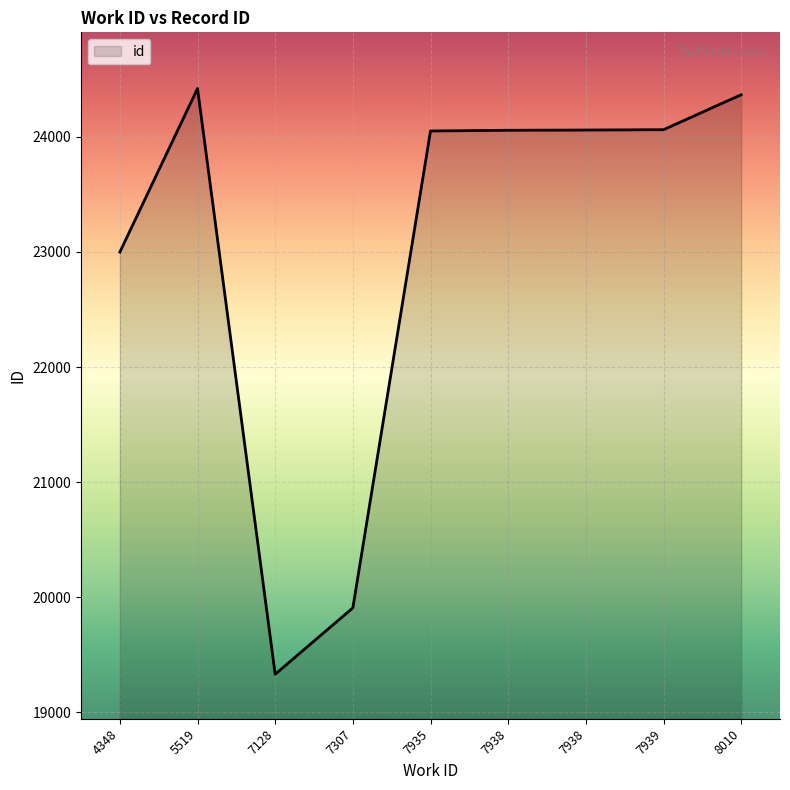

Reading left to right, transcribe all the data shown in this chart.

22999	24421	19329	19906	24052	24058	24060	24063	24367